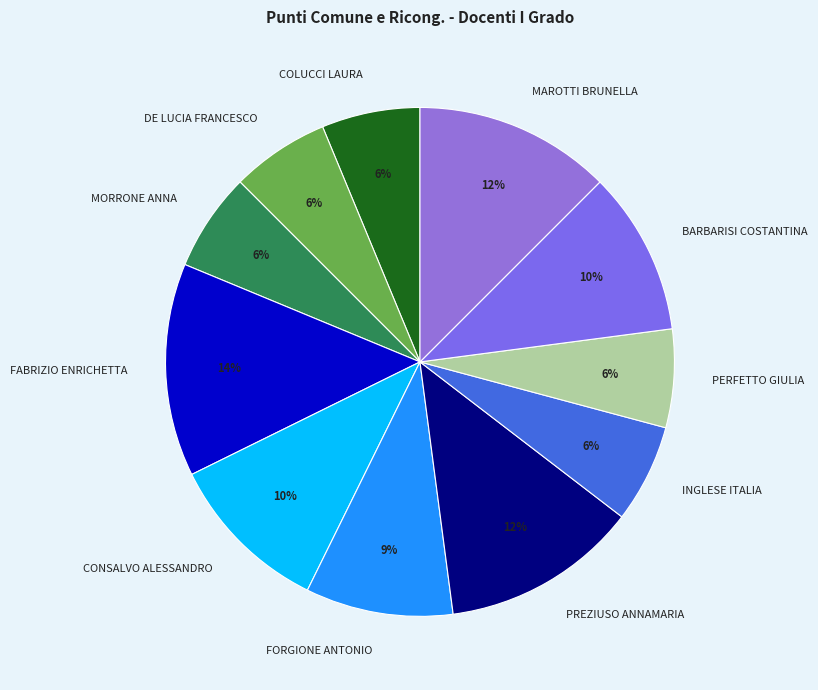

Which category has the biggest portion of the pie?

FABRIZIO ENRICHETTA